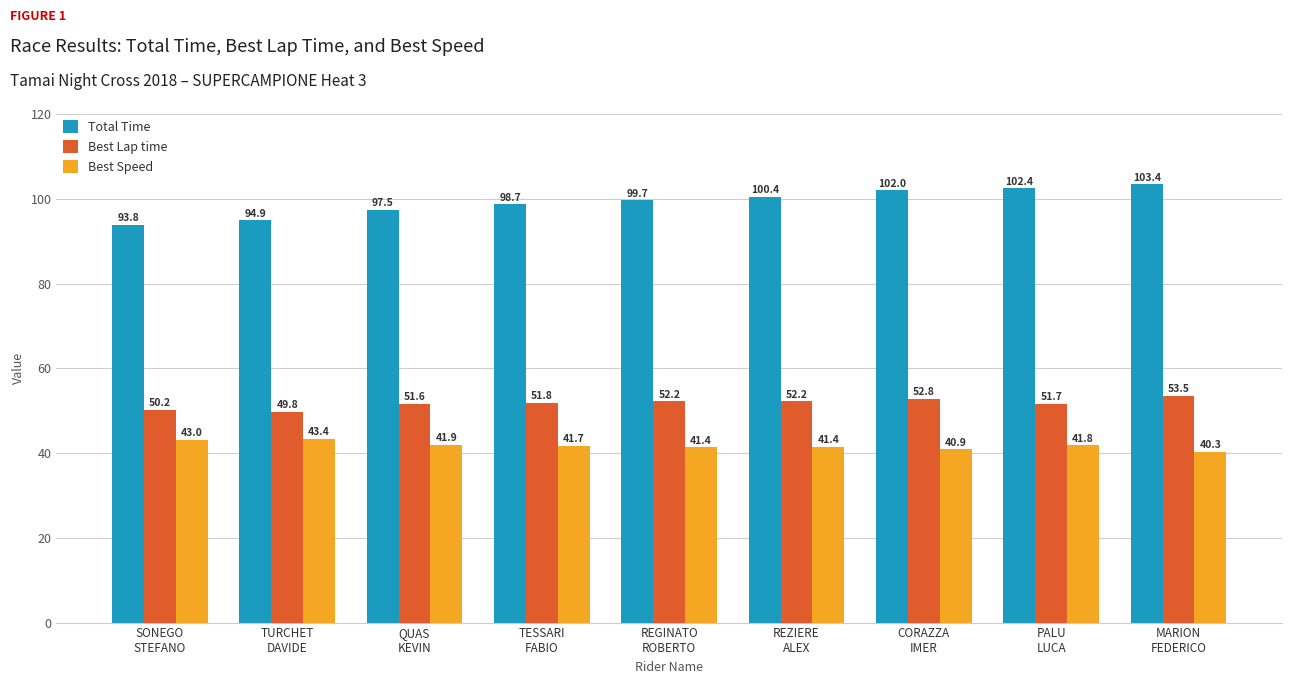

What is the spread (max minus min) of values at PALU
LUCA?

60.6